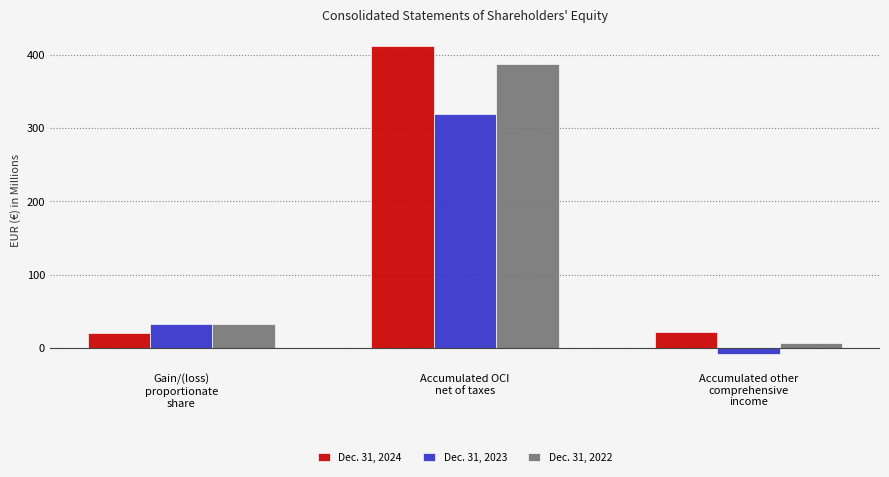

What is the difference between the second highest and minimum values in the Dec. 31, 2023 series?

40.6